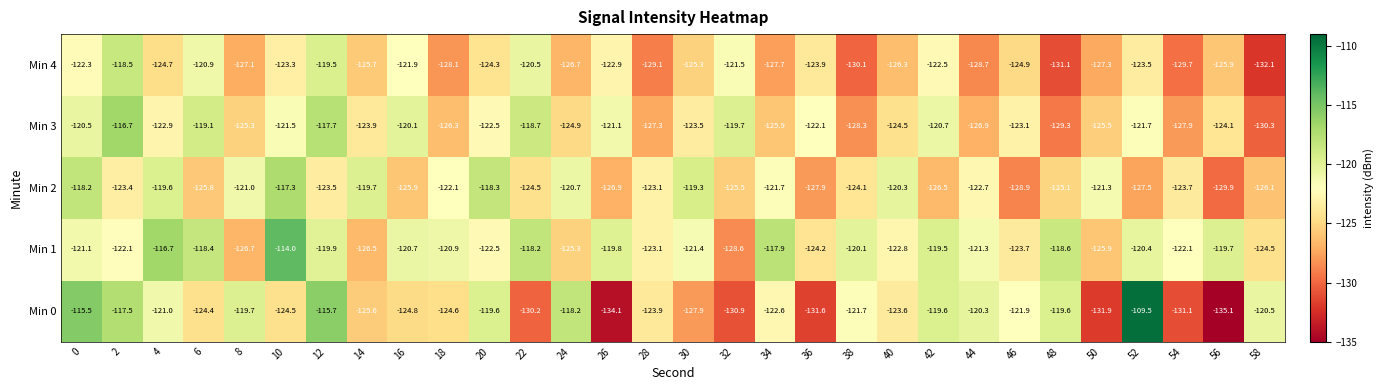

Rank the series at 48 from lowest to highest value.

Min 4, Min 3, Min 2, Min 0, Min 1